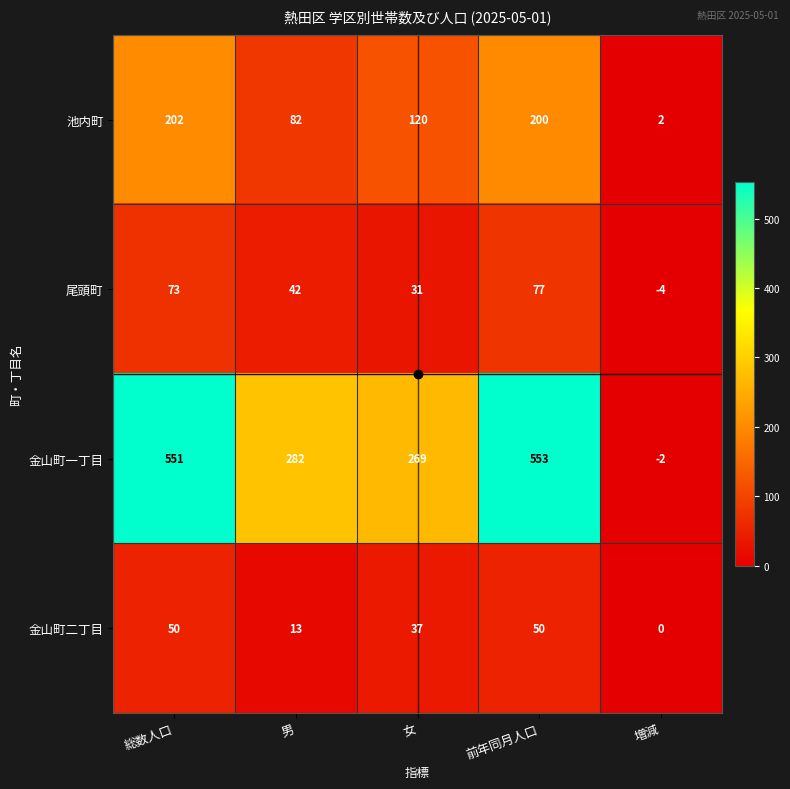

True or false: 金山町一丁目 has a value of 242 at 前年同月人口.

False